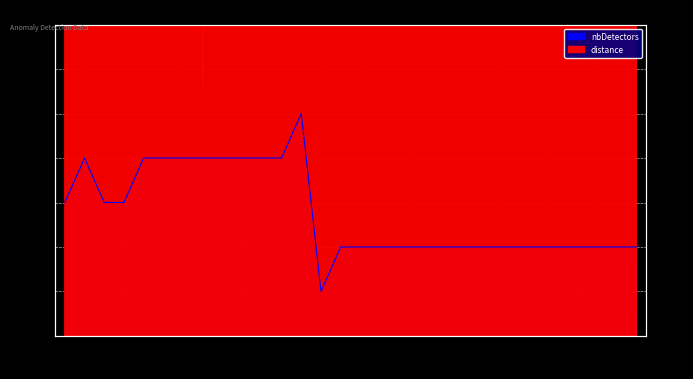

Is this an area chart (filled region under the line)?

No